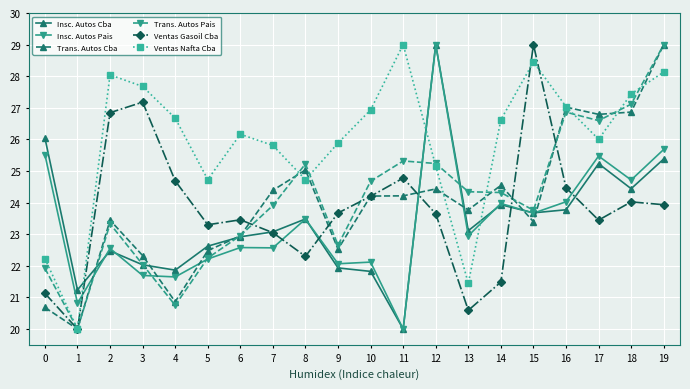

What is the difference between the highest and lowest values at 12?

5.4